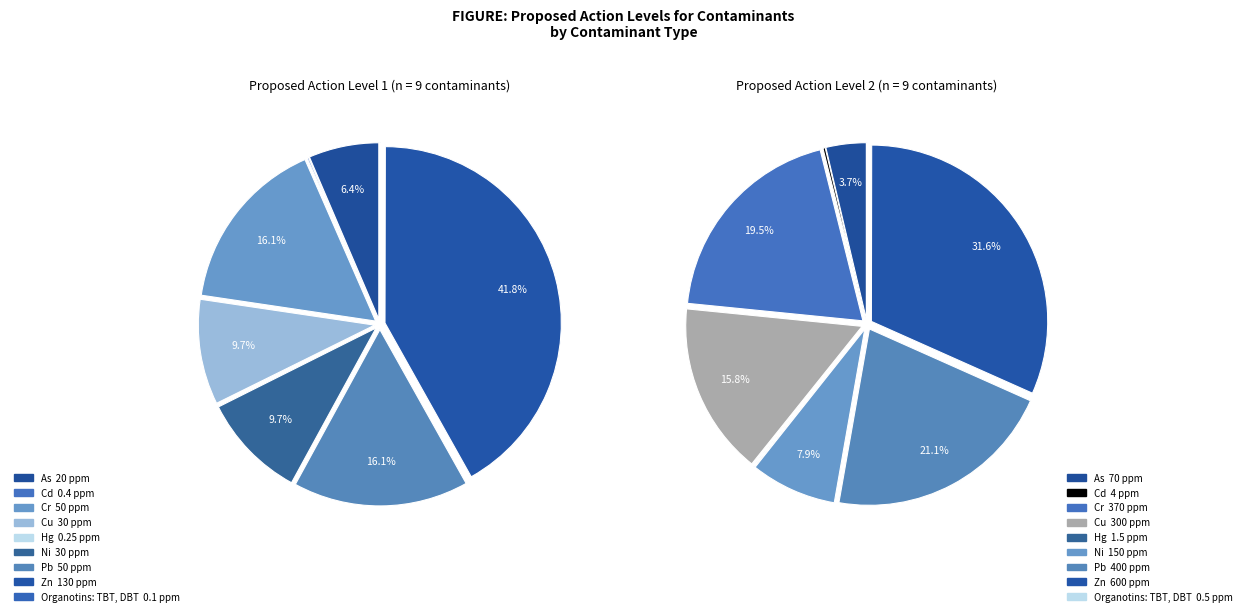

Count the number of slices in the pie.

9